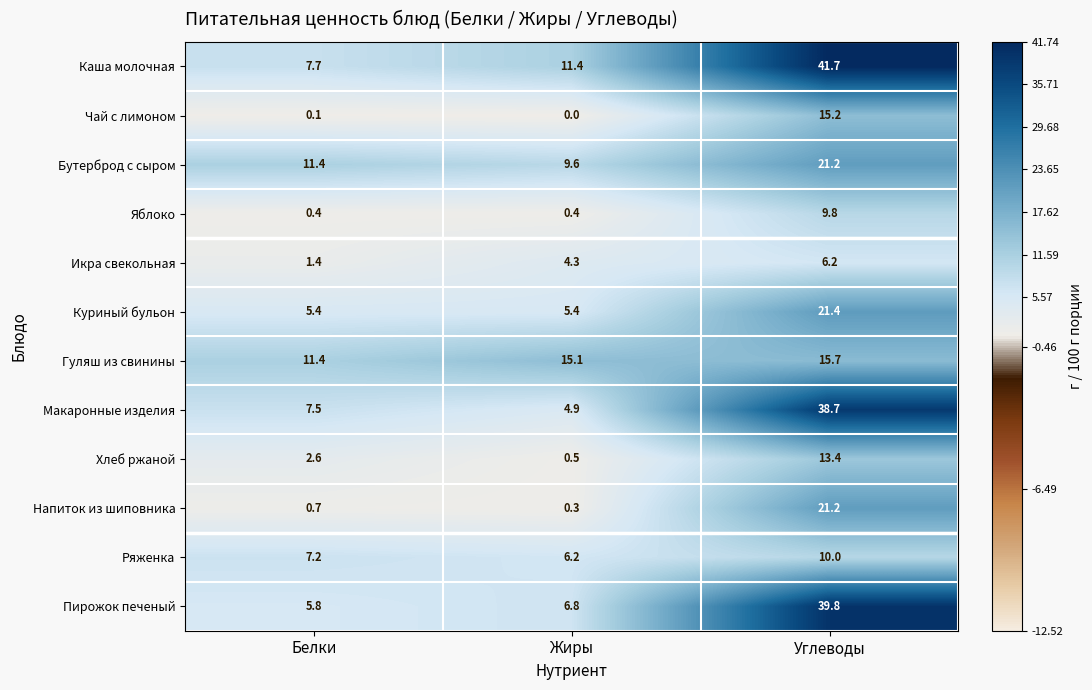

The value of Ряженка at Углеводы is 10.0. True or false?

True